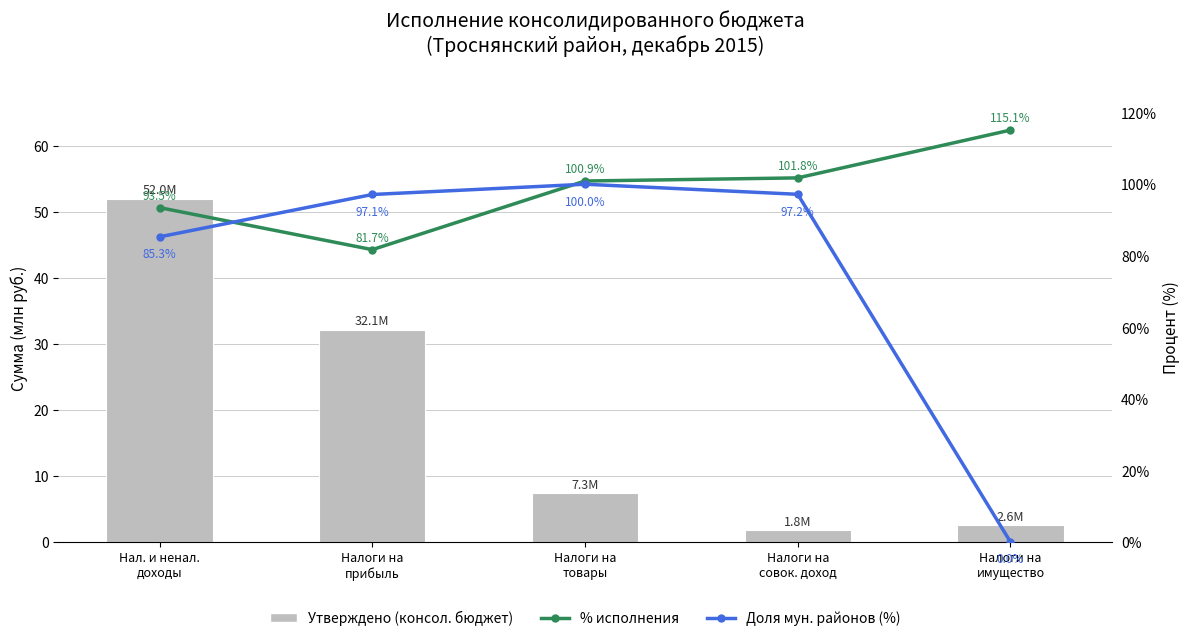

What is the greatest value displayed?

115.1